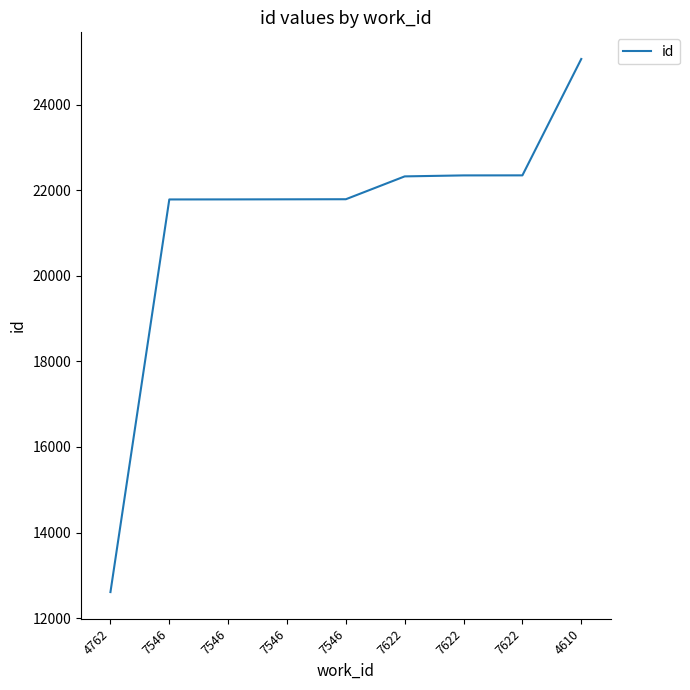

How many lines are shown in the chart?

1